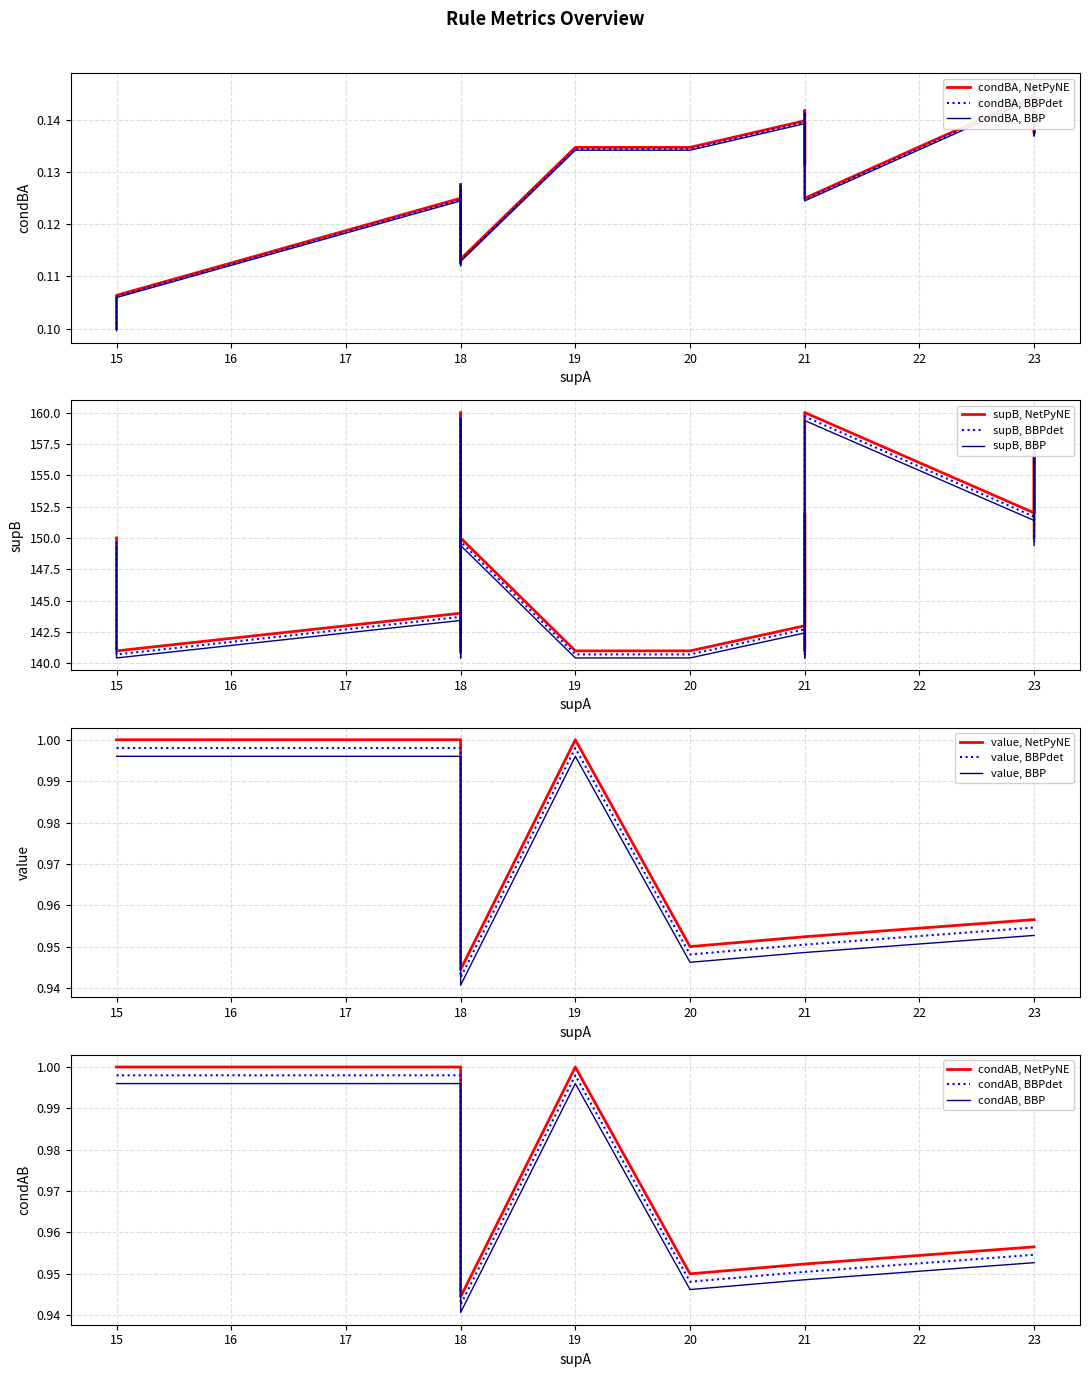

Is this an area chart (filled region under the line)?

No